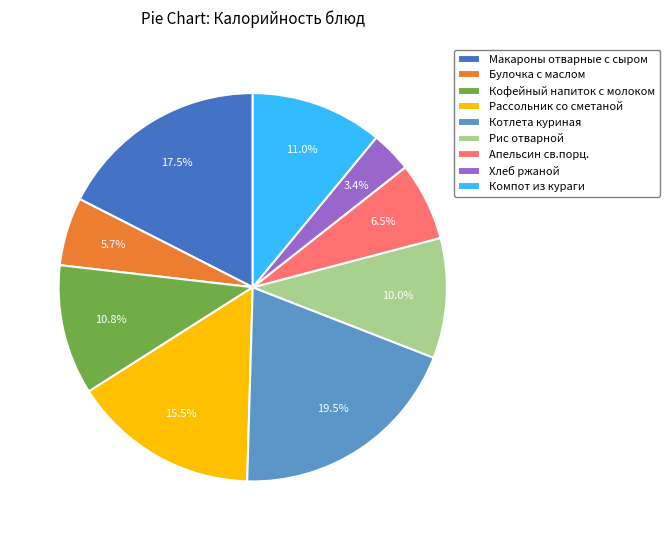

Is Котлета куриная the majority of the pie?

No